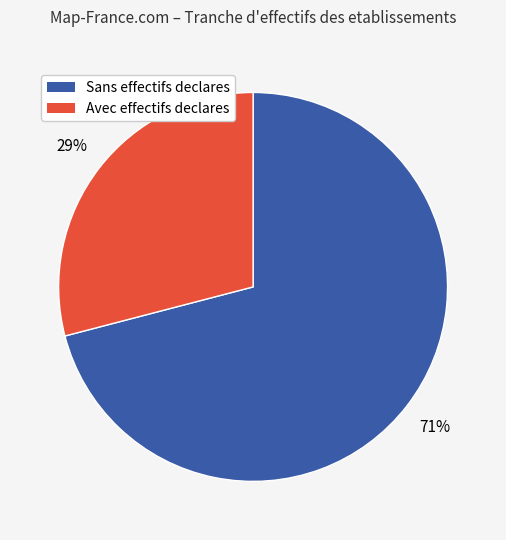

Is there any slice that represents more than half of the pie?

Yes